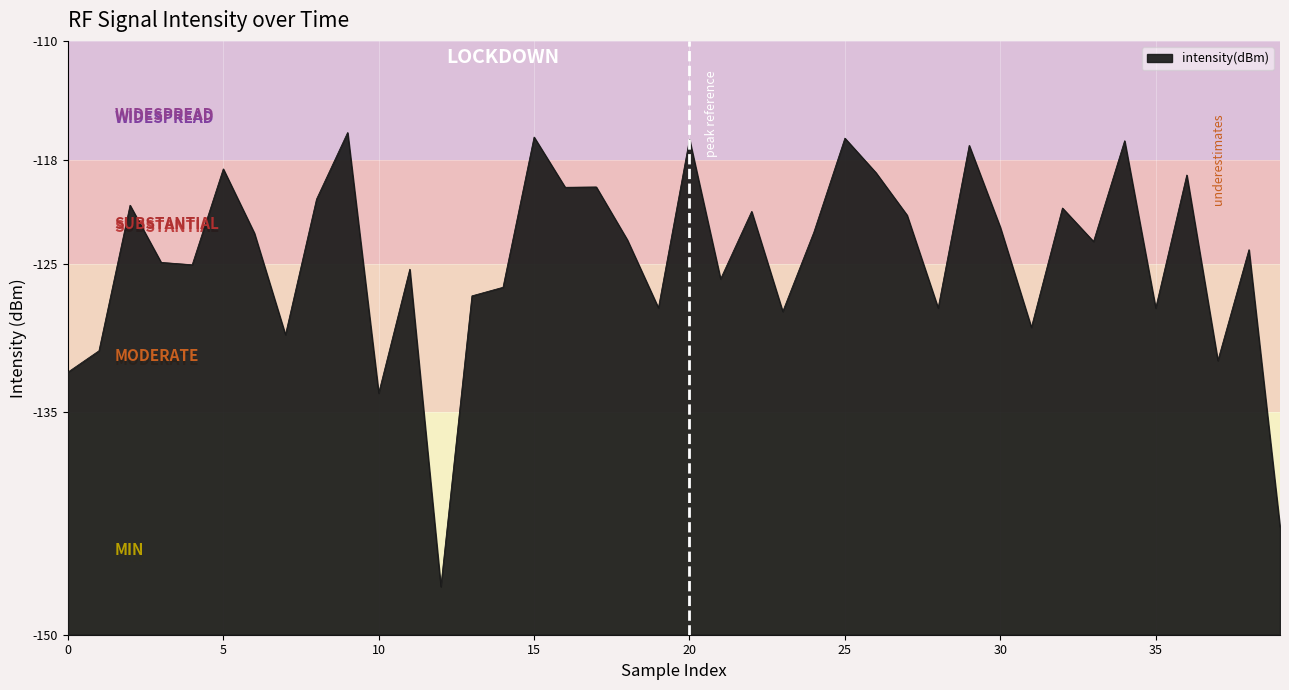

How many data points does each series have?

40